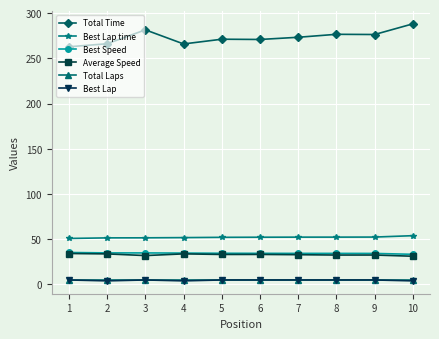

What is the value of the Total Time point at the 6th from the left?

270.9